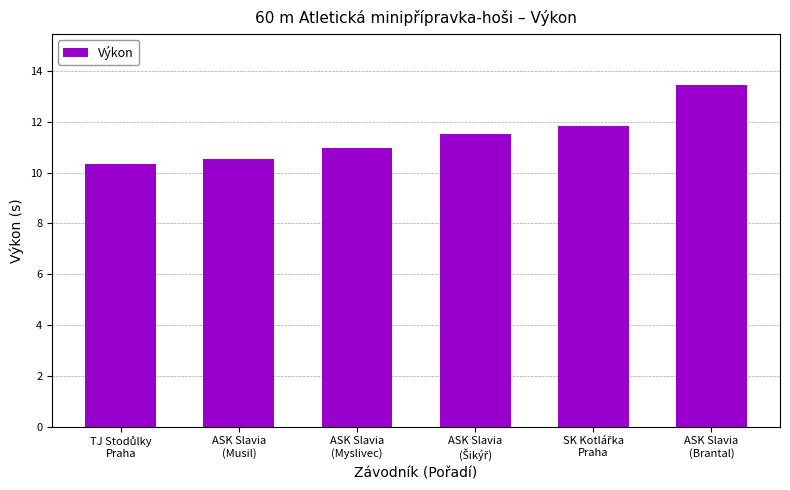

Which label corresponds to the largest value in the chart?

ASK Slavia
(Brantal)